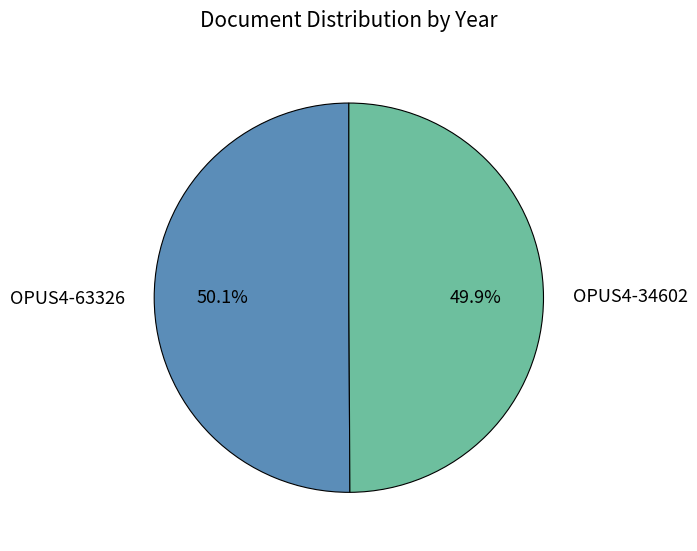

The OPUS4-63326 slice represents 56% of the pie. True or false?

False